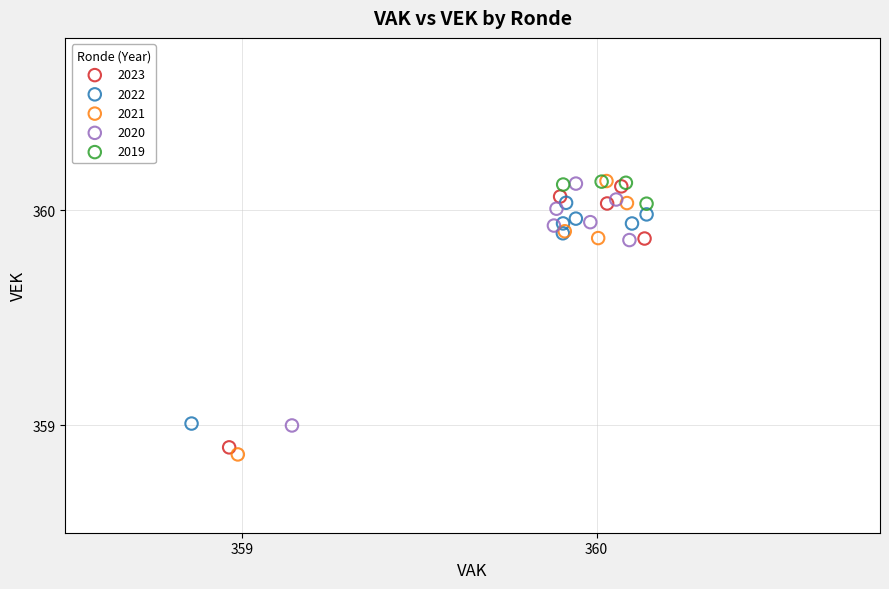

What are all the series names shown in the legend?

2023, 2022, 2021, 2020, 2019